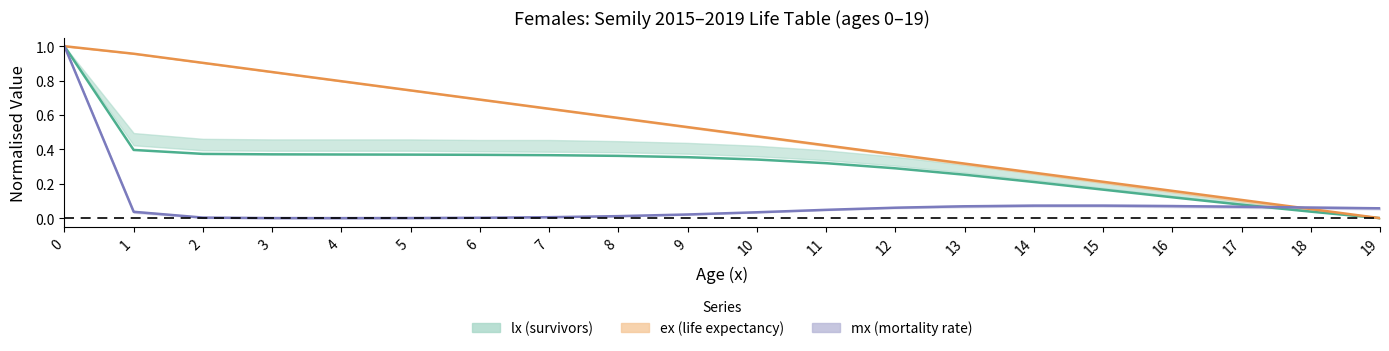

At how many categories does at least one series exceed 0?

20